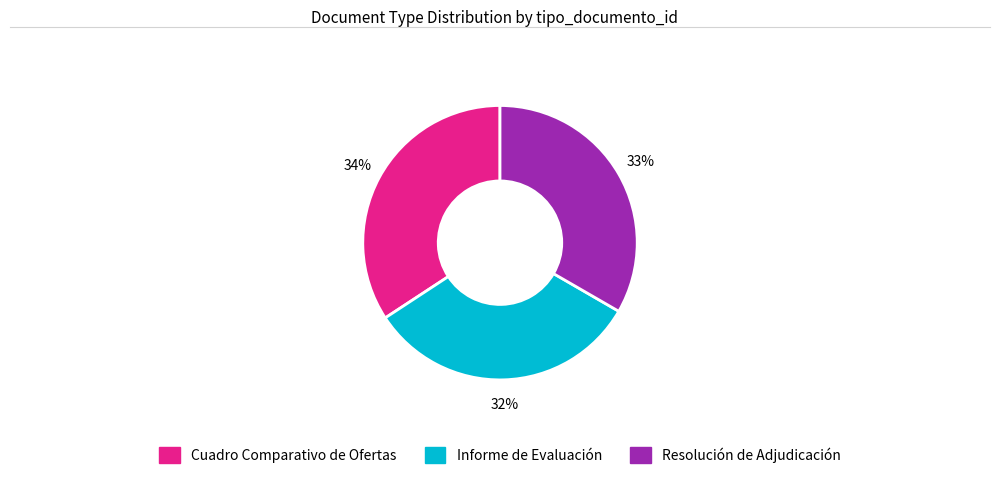

What is the largest slice in the pie chart?

Cuadro Comparativo de Ofertas